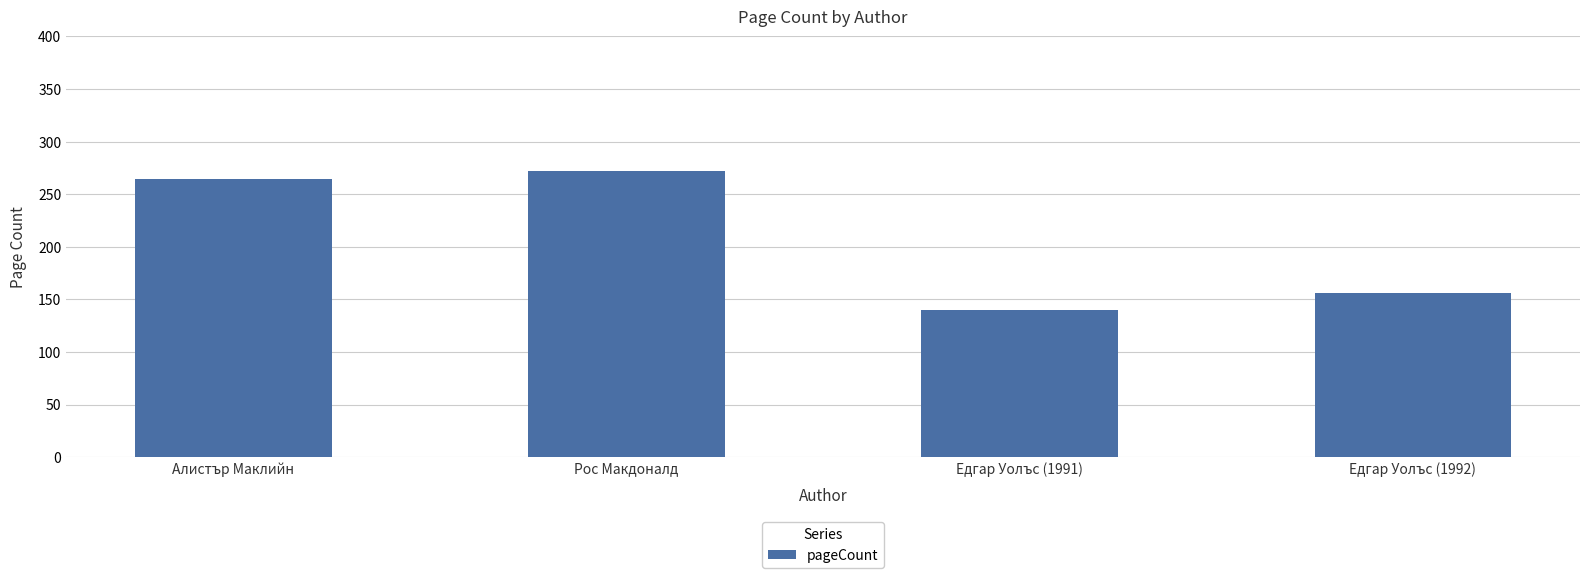

List the labels in order of value, largest first.

Рос Макдоналд, Алистър Маклийн, Едгар Уолъс (1992), Едгар Уолъс (1991)